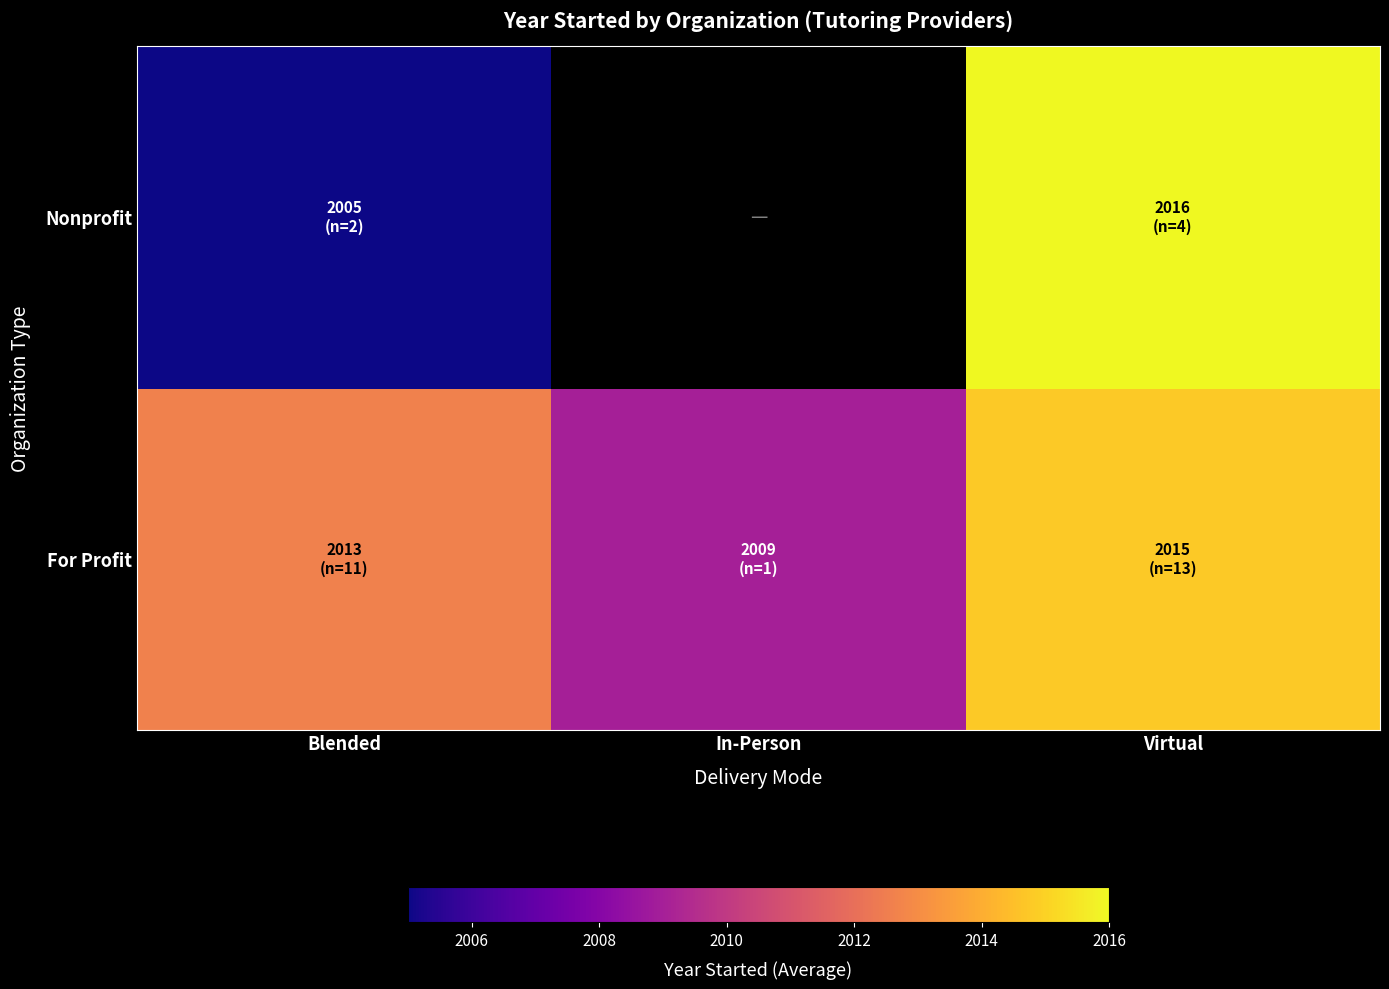

The value of For Profit at In-Person is 3185.5. True or false?

False